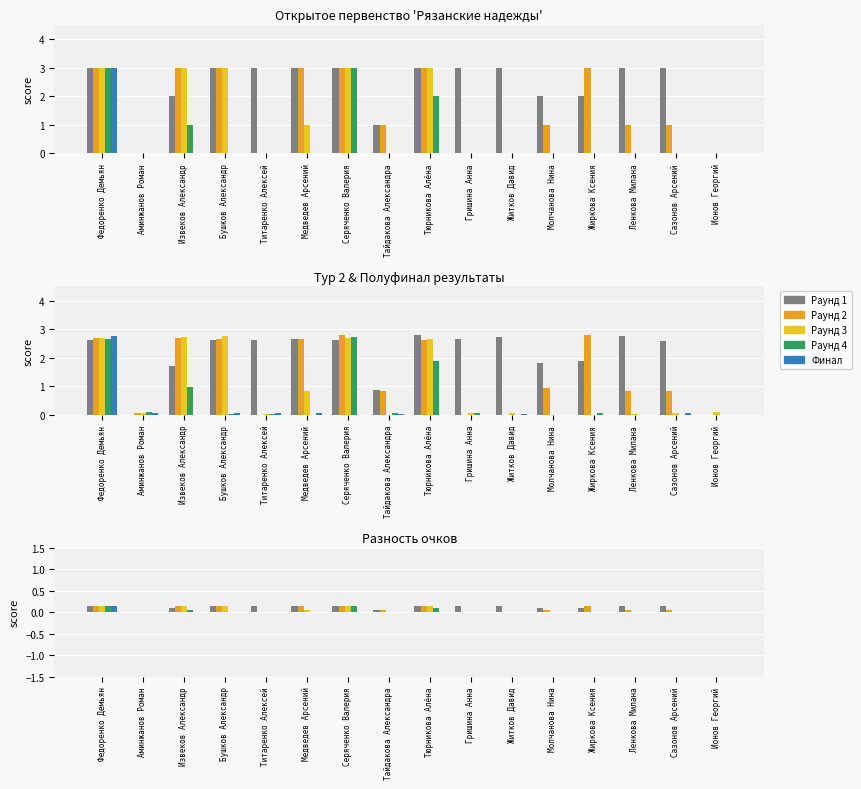

What is the value of the Раунд 3 bar at the 7th from the left?

0.1